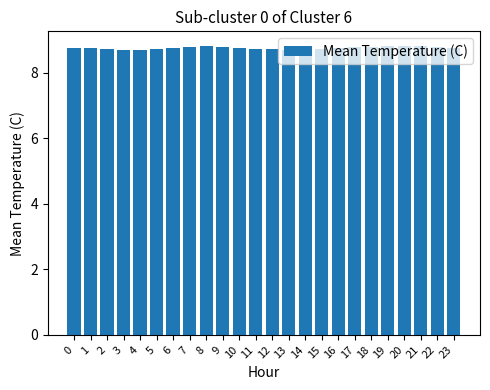

True or false: the data shows 8.8 at 18.

True